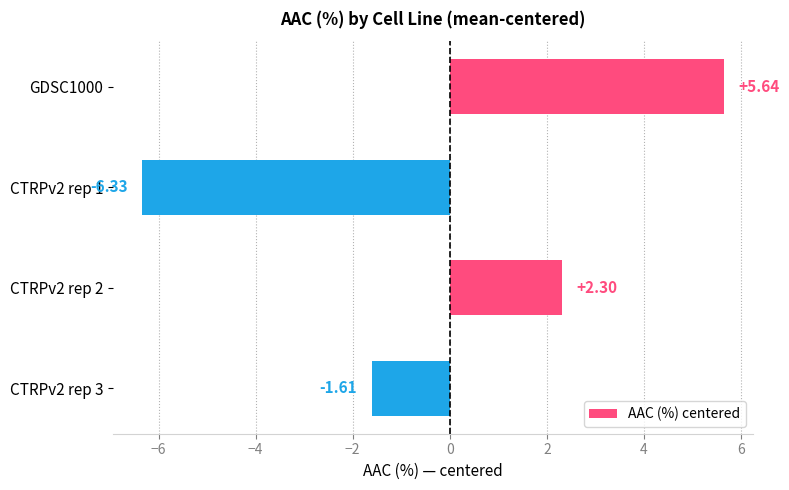

How many data points are above 2?

2